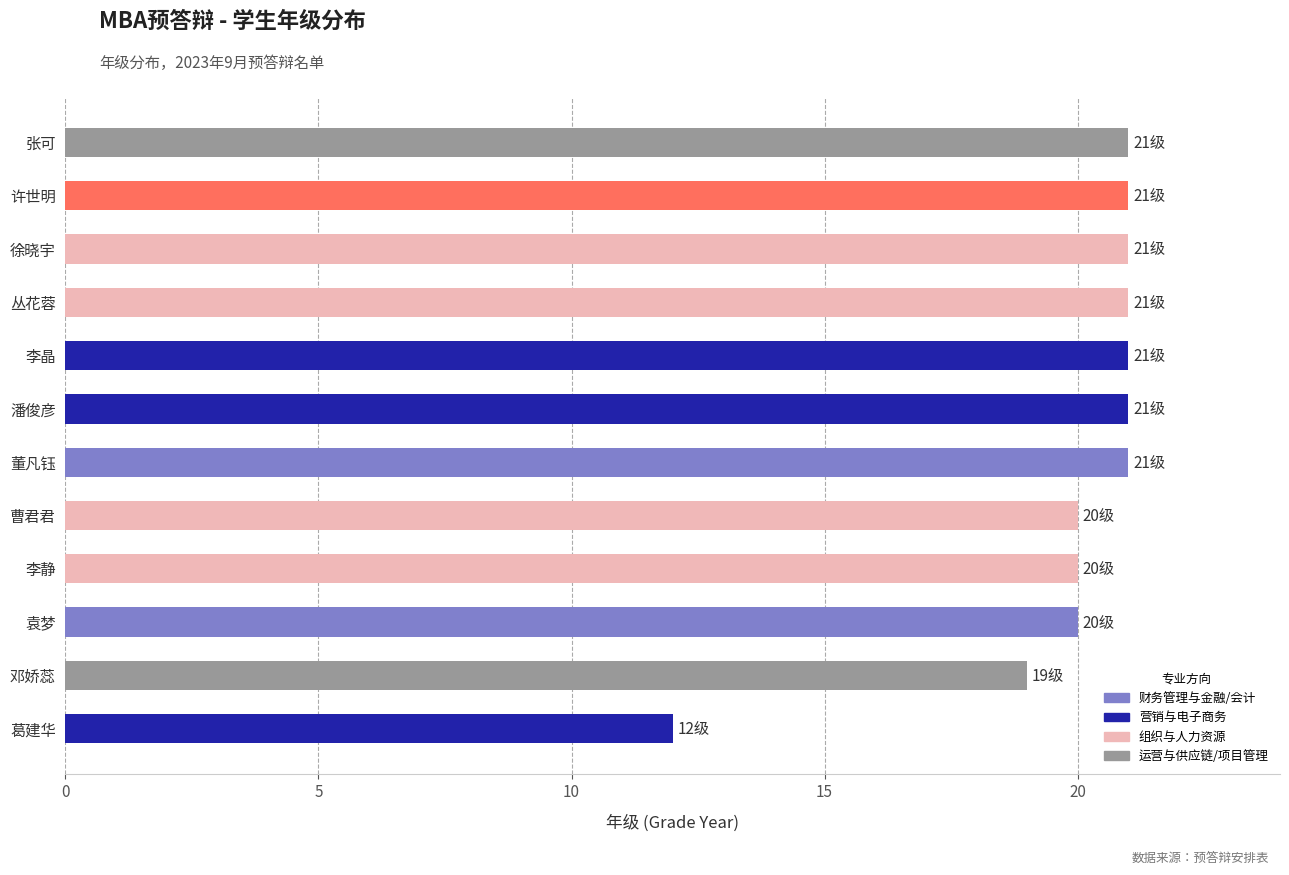

What is the sum of the values at 许世明 and 潘俊彦?

42